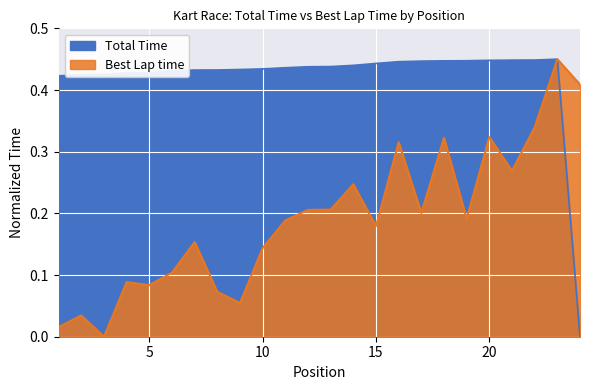

Is the value of Best Lap time at 18 greater than the value of Total Time at 20?

No